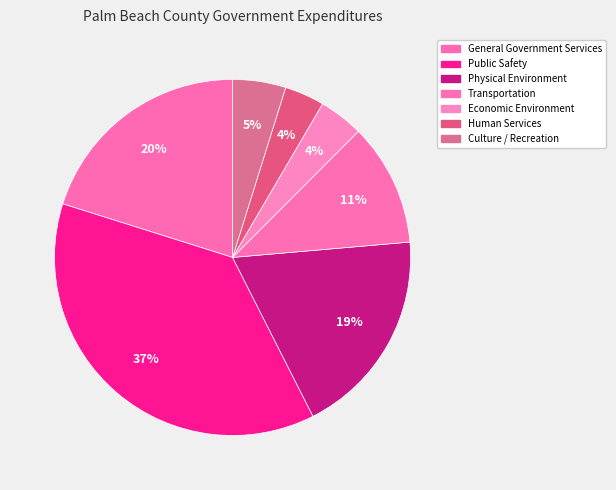

Is Human Services the majority of the pie?

No